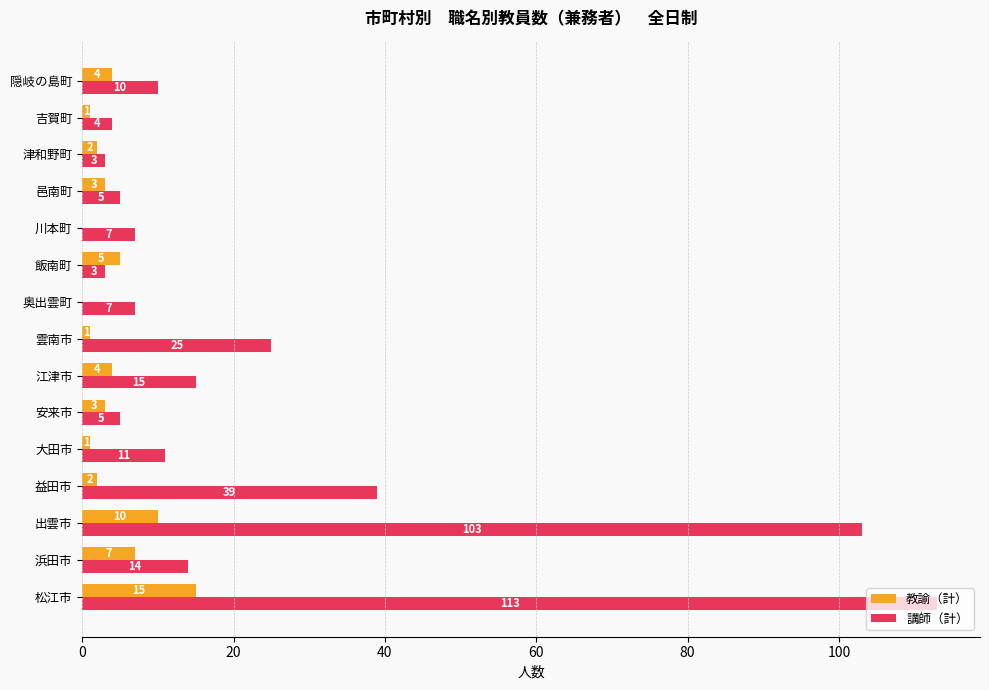

Between 浜田市 and 津和野町, which series saw the biggest shift?

講師（計）